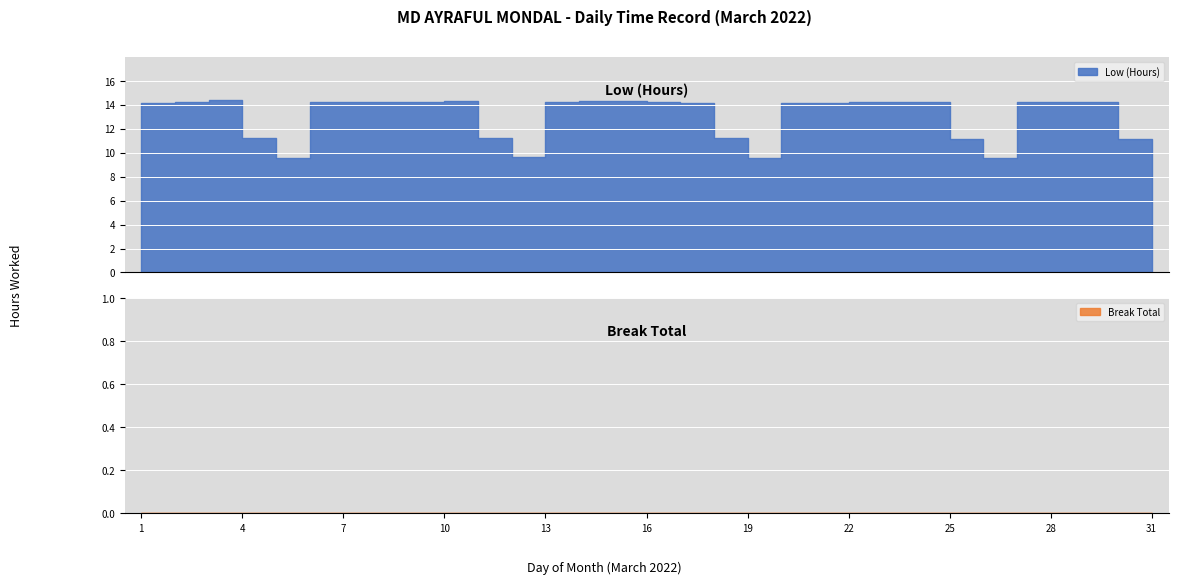

At which label does Break Total reach its peak?

1